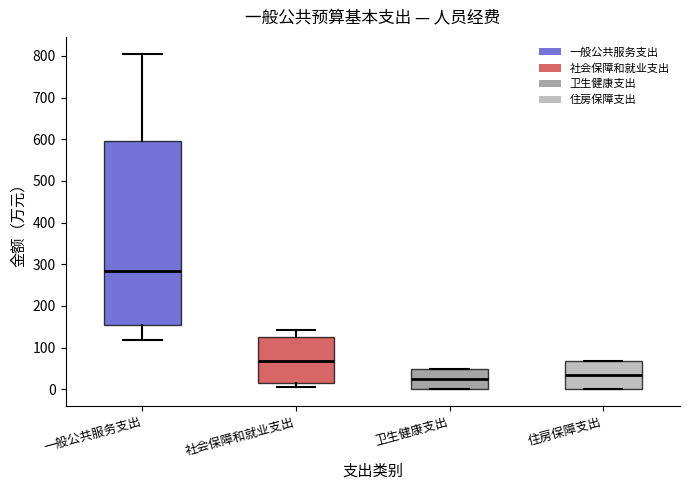

Reading left to right, read every box against the y-axis: the position of its median line, the range the box covers, and the ends of its whiskers. The values are not printed on the chart, so give them approximately, as read against the axis.

一般公共服务支出: median 280, box 150 to 600, whiskers 120 to 810
社会保障和就业支出: median 70, box 20 to 120, whiskers 10 to 140
卫生健康支出: median 20, box 0 to 50, whiskers 0 to 50
住房保障支出: median 30, box 0 to 70, whiskers 0 to 70